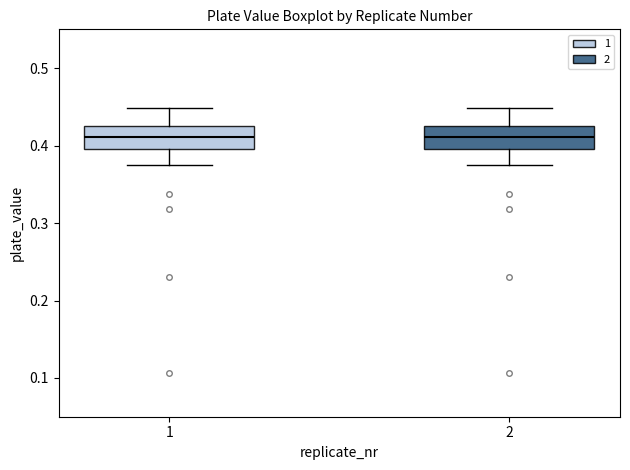

Reading left to right, transcribe this box plot: for each box, give where its median line is, the range the box spans, and where its two whiskers end, as read against the y-axis. The values are not printed on the chart, so give them approximately, as read against the axis.

1: median 0.41, box 0.40 to 0.43, whiskers 0.37 to 0.45
2: median 0.41, box 0.40 to 0.43, whiskers 0.37 to 0.45